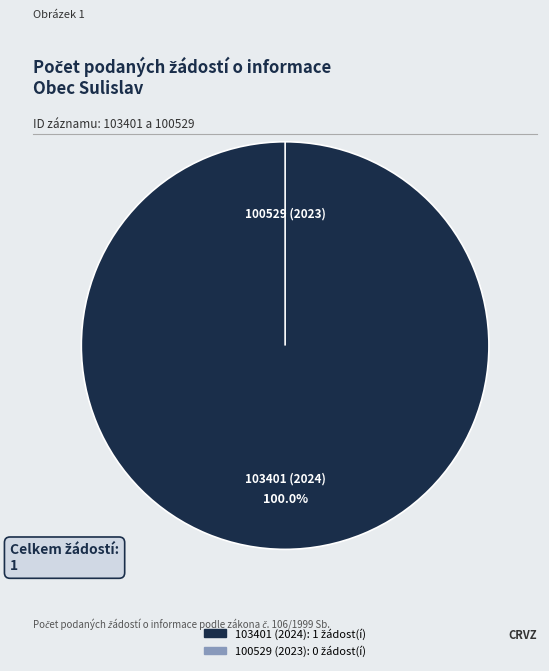

Is it true that 100529 (2023) is 0% of the pie?

True